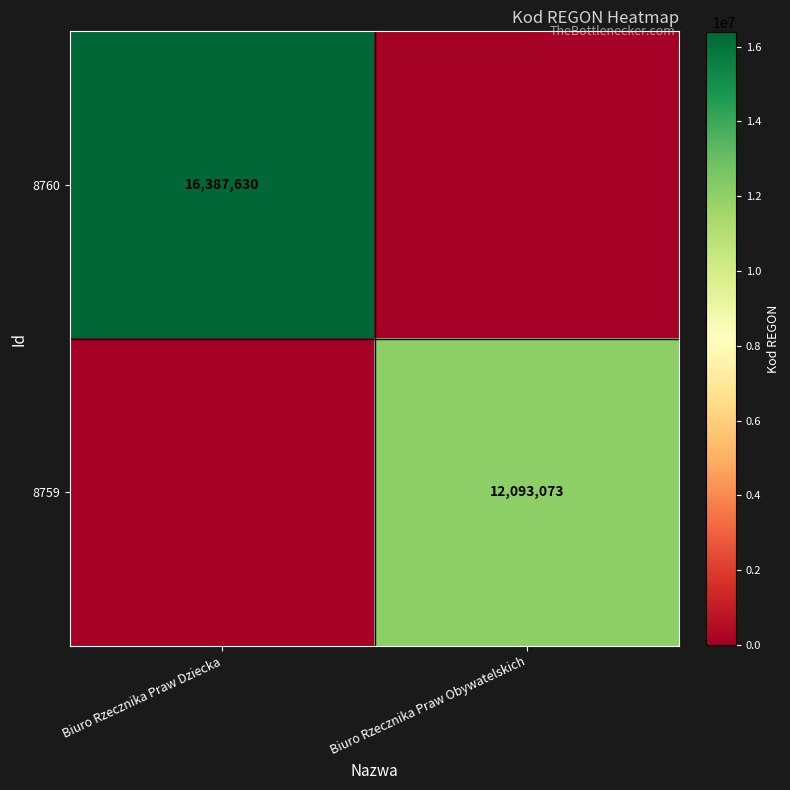

The 8760 series shows 26972383 at Biuro Rzecznika Praw Dziecka. True or false?

False